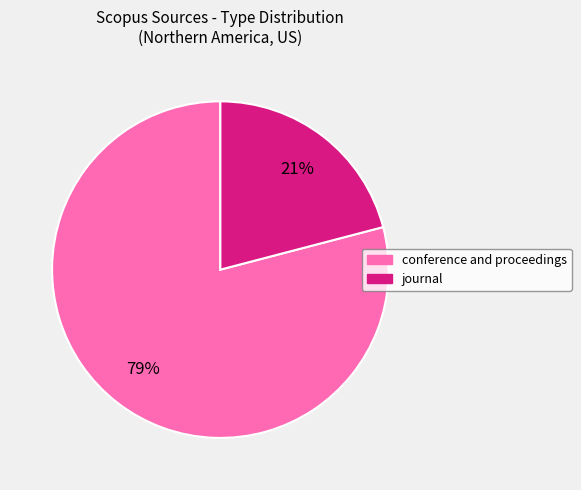

Is there a majority slice in this chart?

Yes